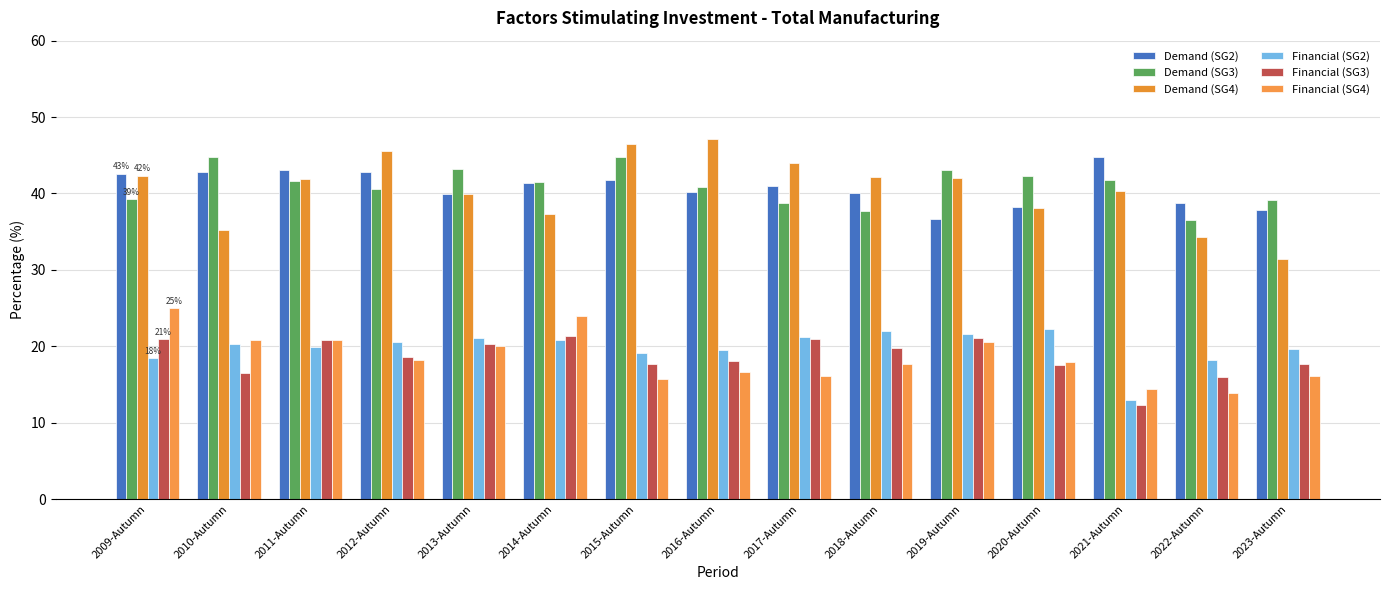

How many data points does each series have?

15